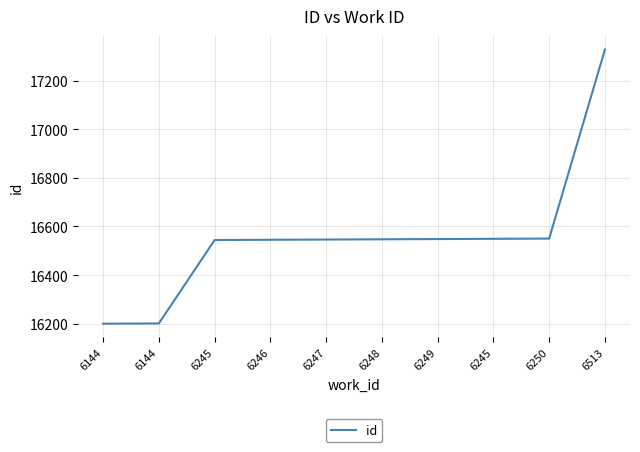

How many lines are shown in the chart?

1